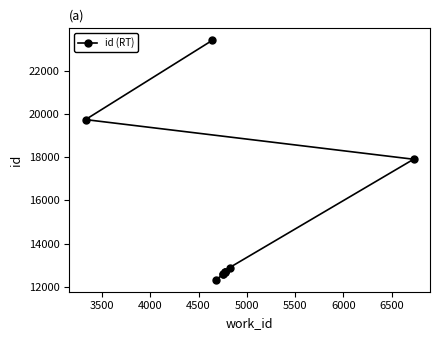

Reading left to right, list all the values displayed in this chart.

12327	12585	12586	12674	12675	12676	12893	17900	19734	23401